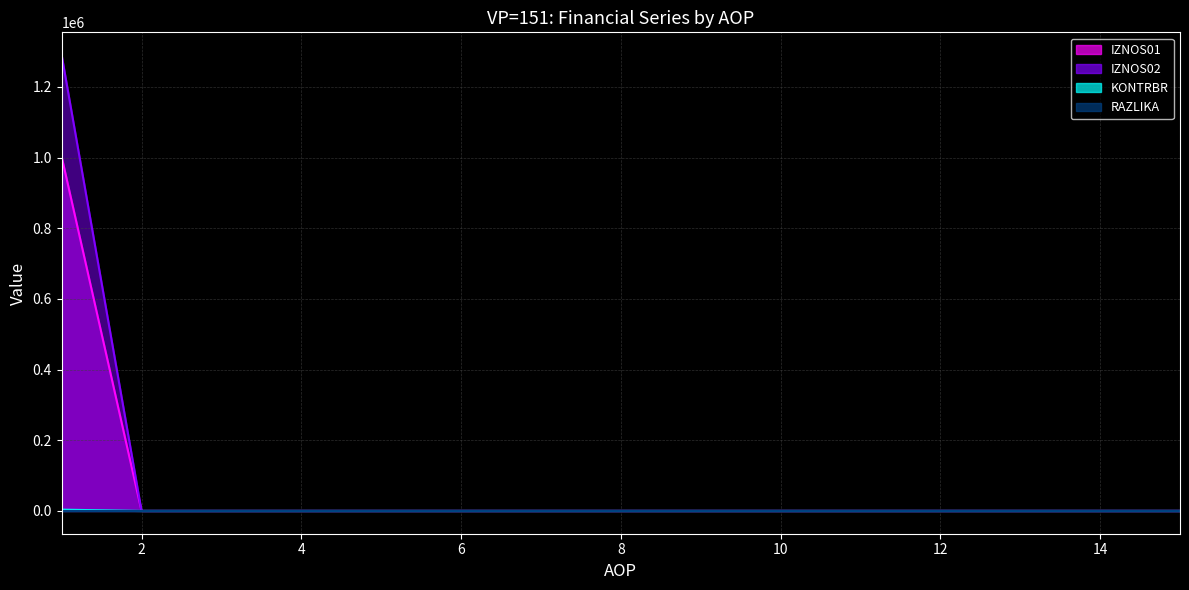

How many values in the IZNOS02 series exceed 0?

1